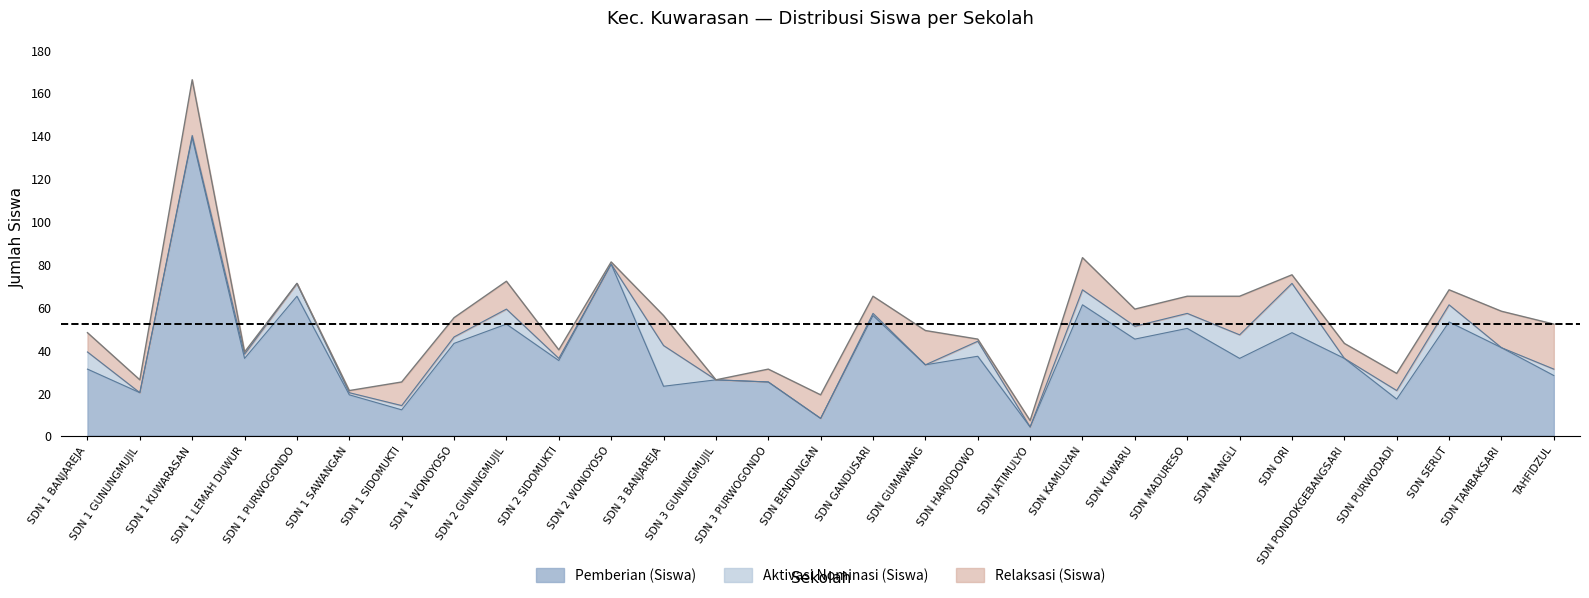

Rank the series at SD NEGERI 1 WONOYOSO from highest to lowest value.

Pemberian (Siswa), Relaksasi (Siswa), Aktivasi Nominasi (Siswa)